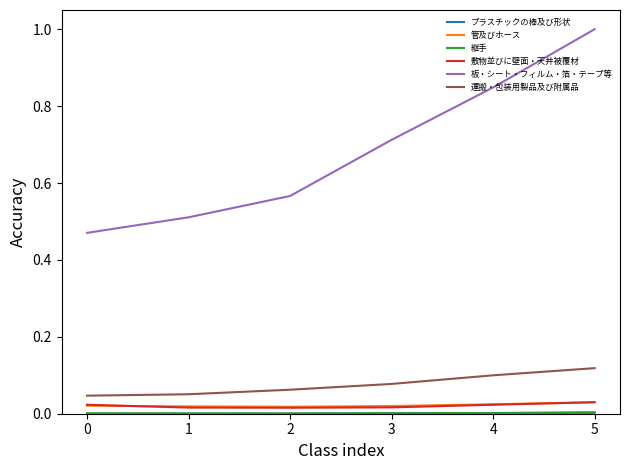

The 板・シート・フィルム・箔・テープ等 series shows 0.8 at 1. True or false?

False